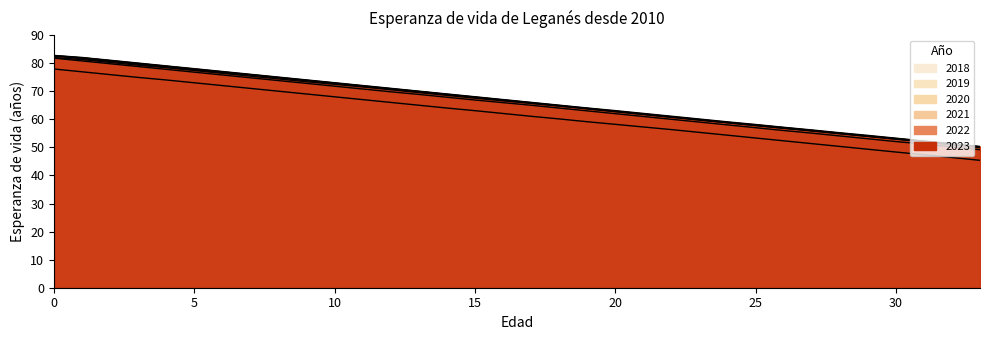

Between 8 and 28, which series saw the biggest shift?

2018